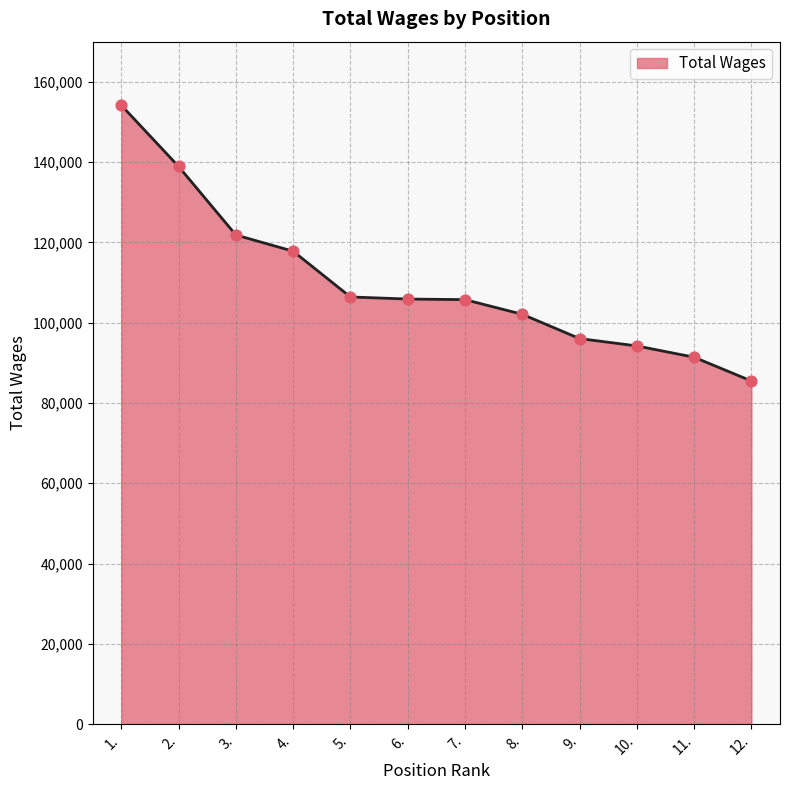

What is the change in value from 3. to 8.?

-19757